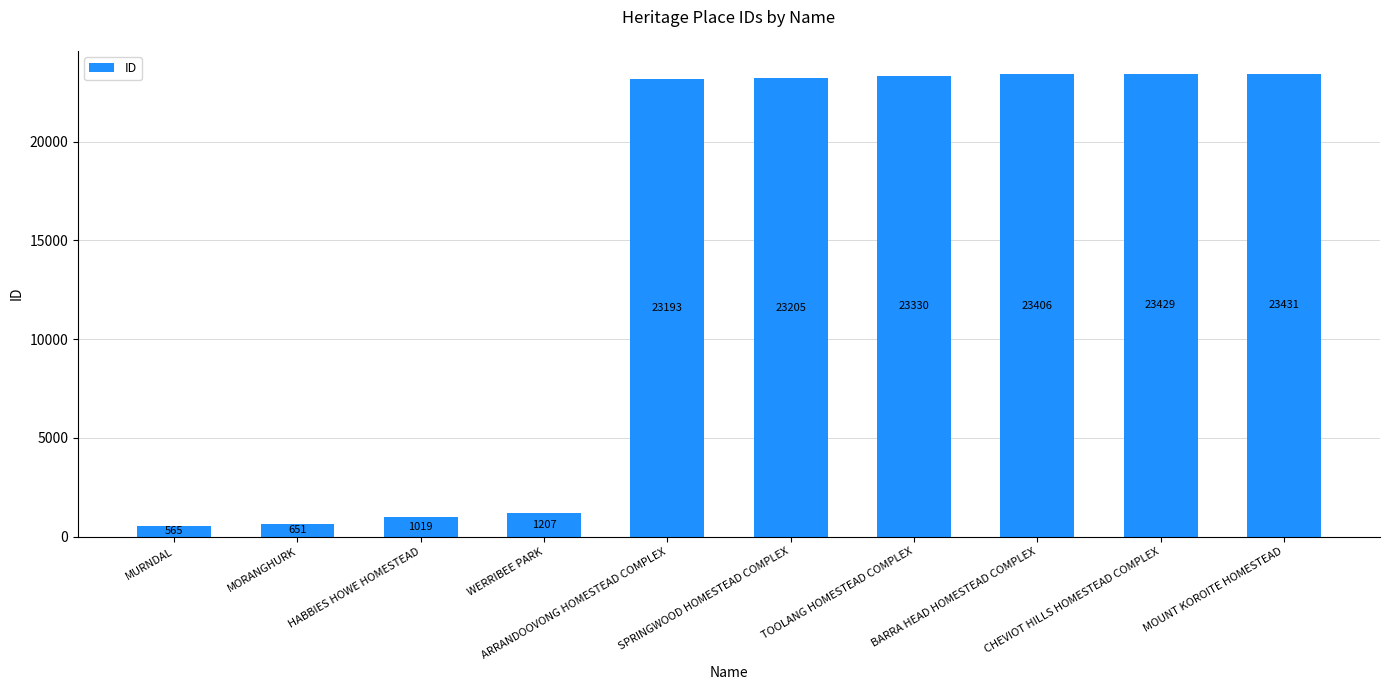

List the labels in order of value, smallest first.

MURNDAL, MORANGHURK, HABBIES HOWE HOMESTEAD, WERRIBEE PARK, ARRANDOOVONG HOMESTEAD COMPLEX, SPRINGWOOD HOMESTEAD COMPLEX, TOOLANG HOMESTEAD COMPLEX, BARRA HEAD HOMESTEAD COMPLEX, CHEVIOT HILLS HOMESTEAD COMPLEX, MOUNT KOROITE HOMESTEAD